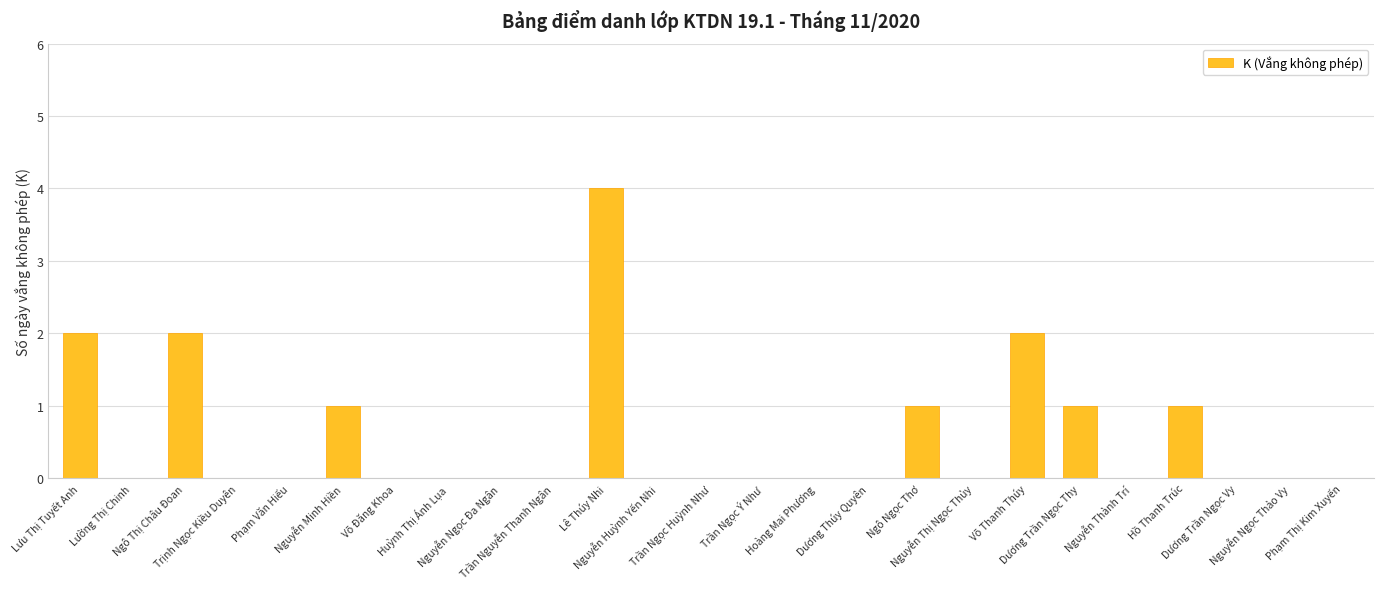

The value at Nguyễn Ngọc Đa Ngân is -1. True or false?

False